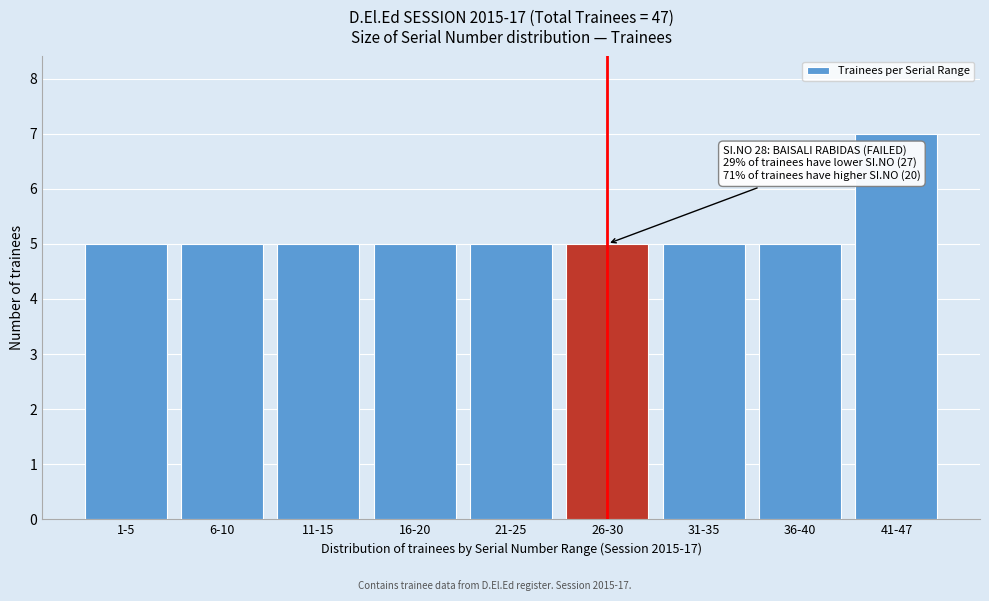

Reading left to right, transcribe all the data shown in this chart.

1-5=5	6-10=5	11-15=5	16-20=5	21-25=5	26-30=5	31-35=5	36-40=5	41-47=7